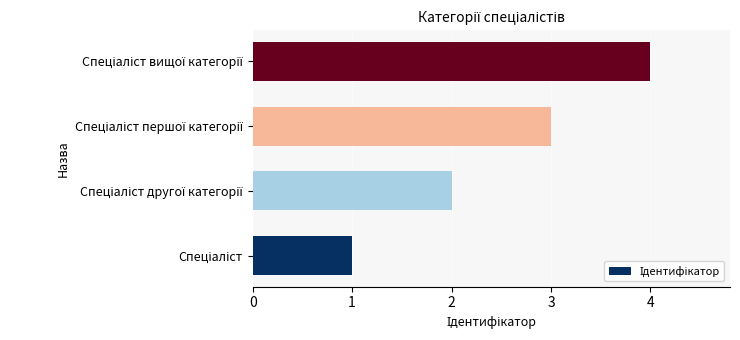

What is the greatest value displayed?

4